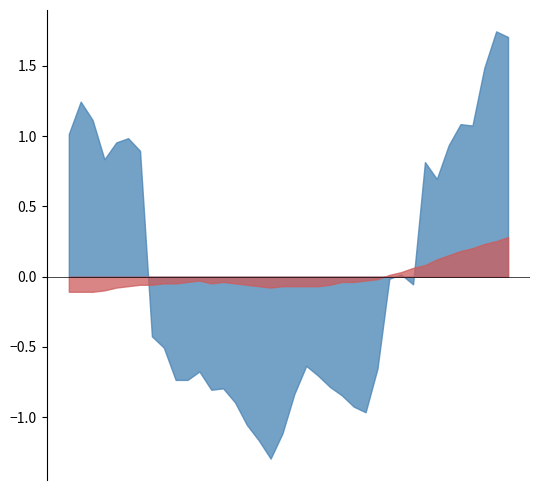

Does the chart display data point markers on the line(s)?

No